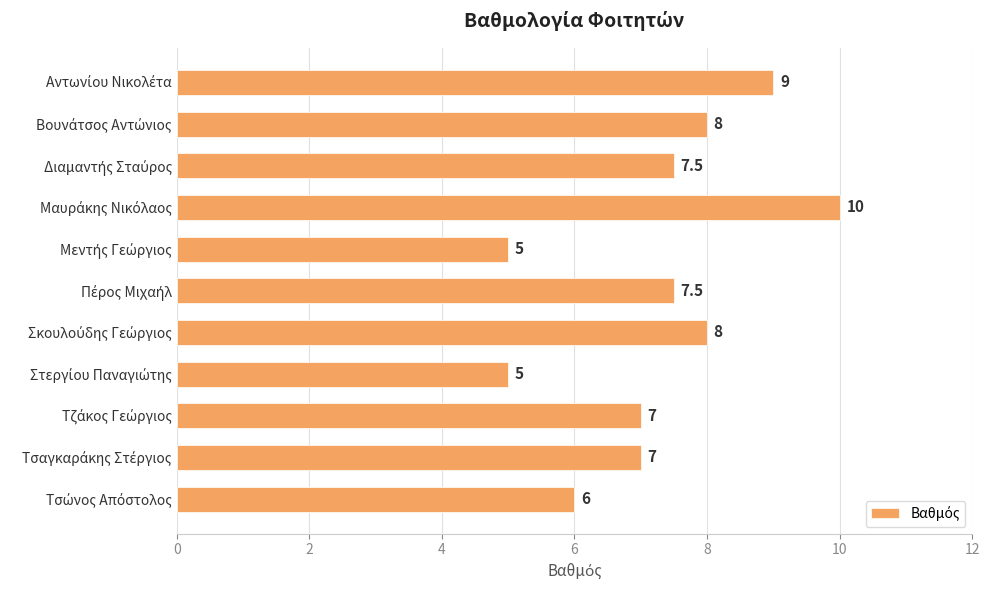

What is the minimum value shown in the chart?

5.0